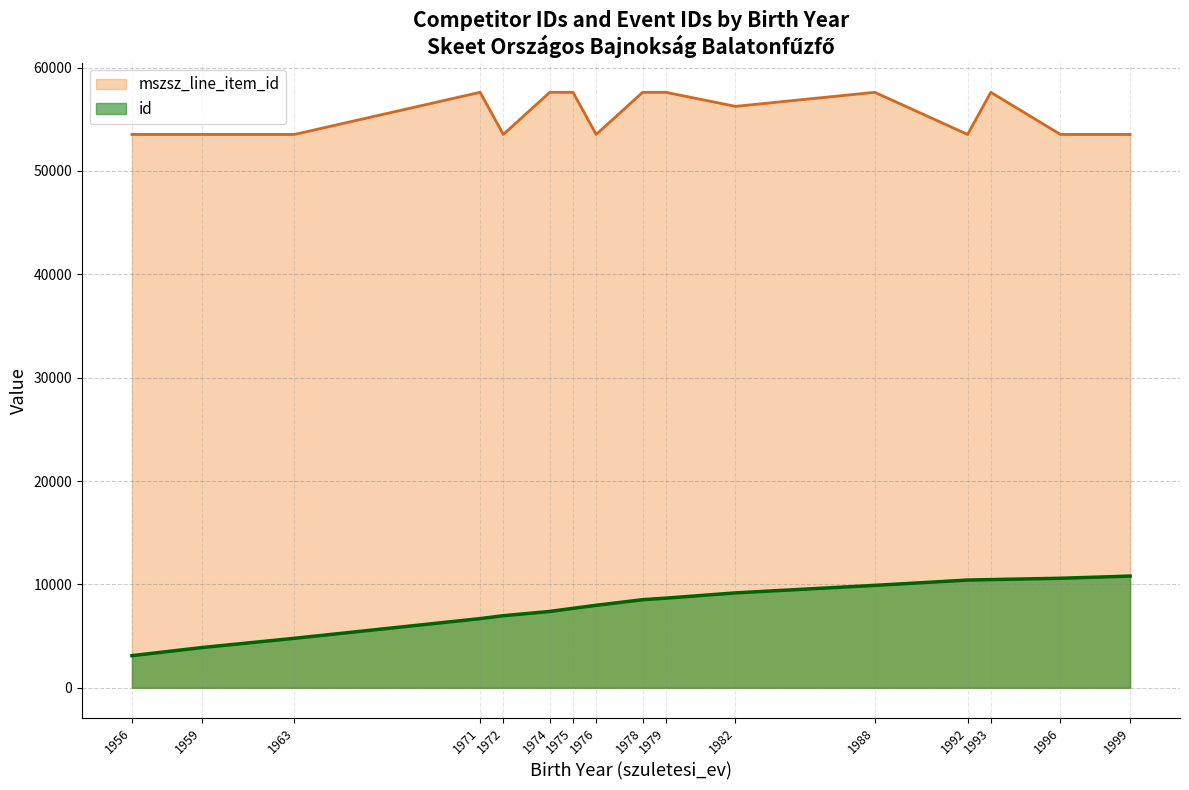

What is the spread (max minus min) of values at 1974?

50214.0